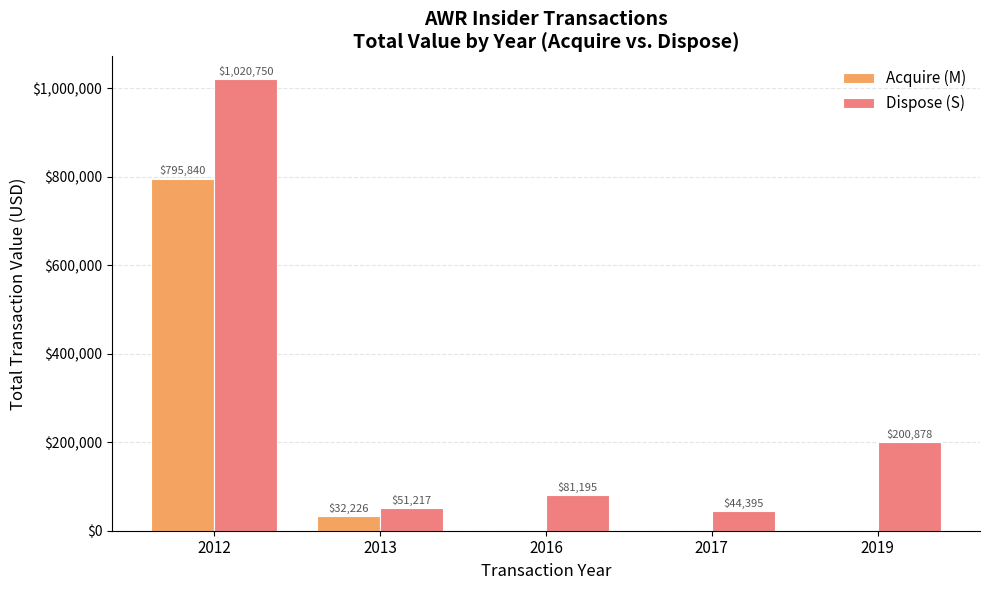

How many positive values does the Acquire (M) series have?

2